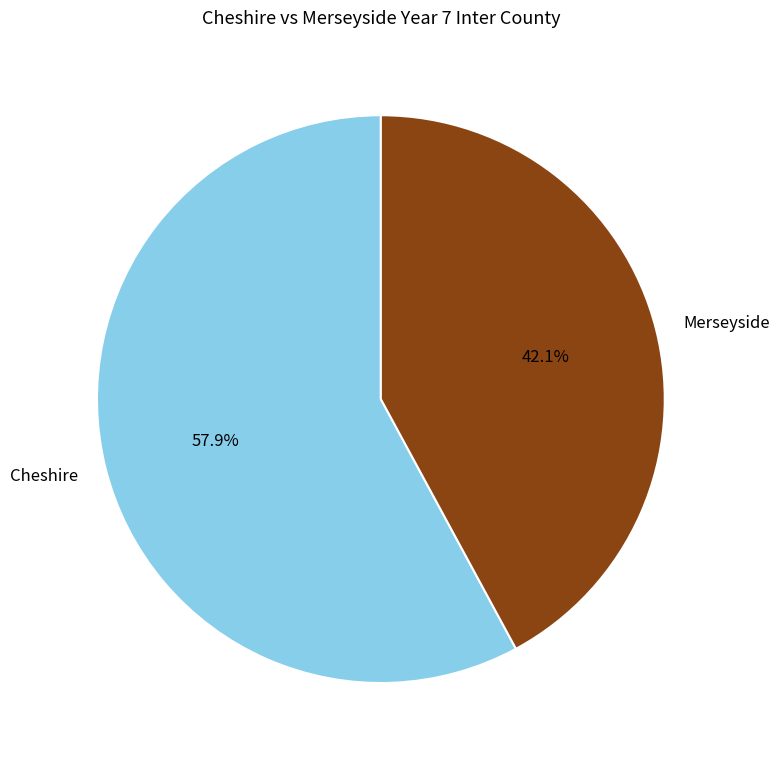

What percentage is the Merseyside slice, to the nearest percent?

42%